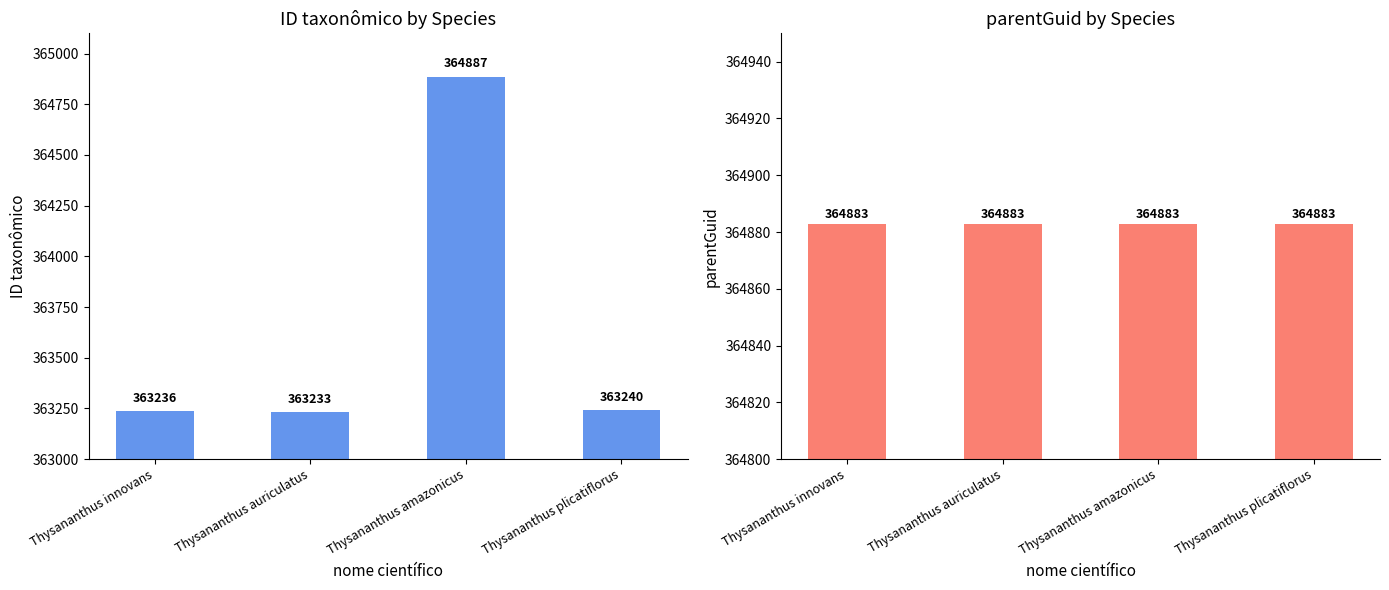

How many bars are there in total?

8